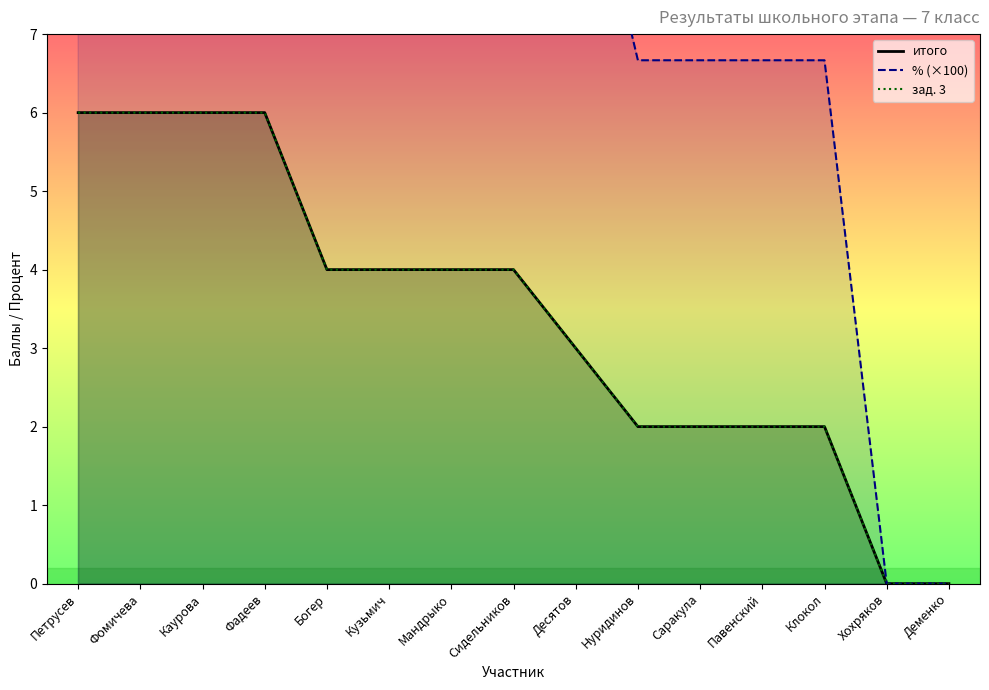

True or false: итого and % (×100) cross at least once.

False